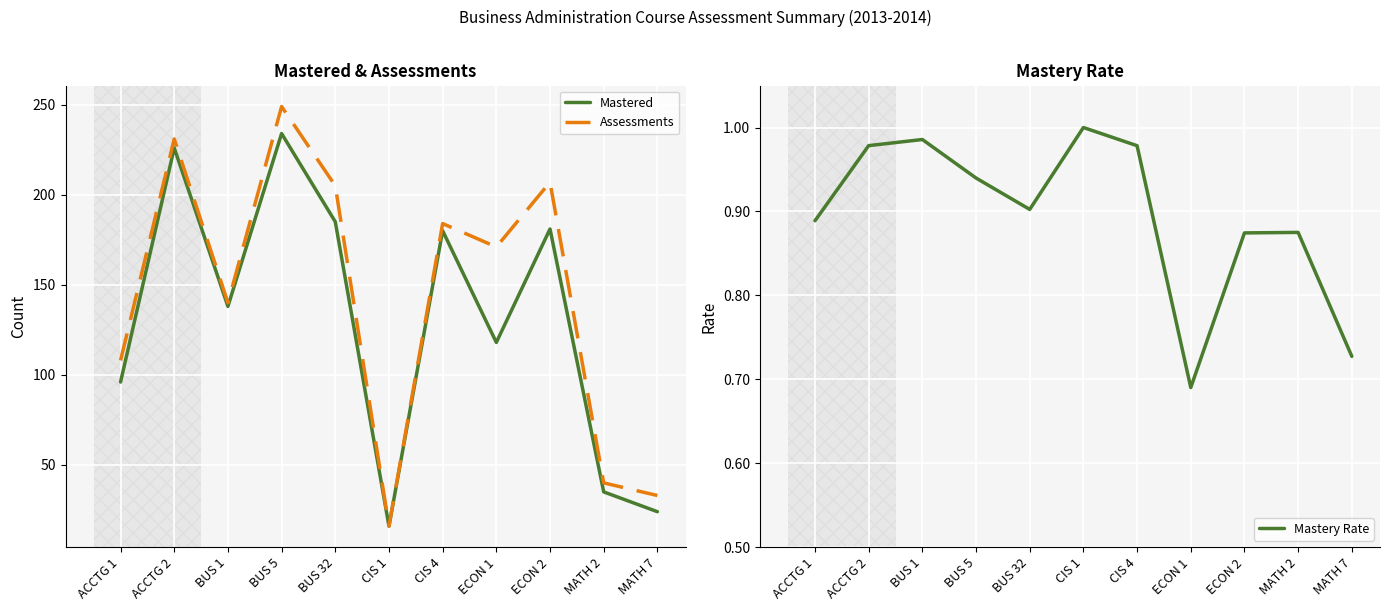

Which category has the highest value across all series?

BUS 5